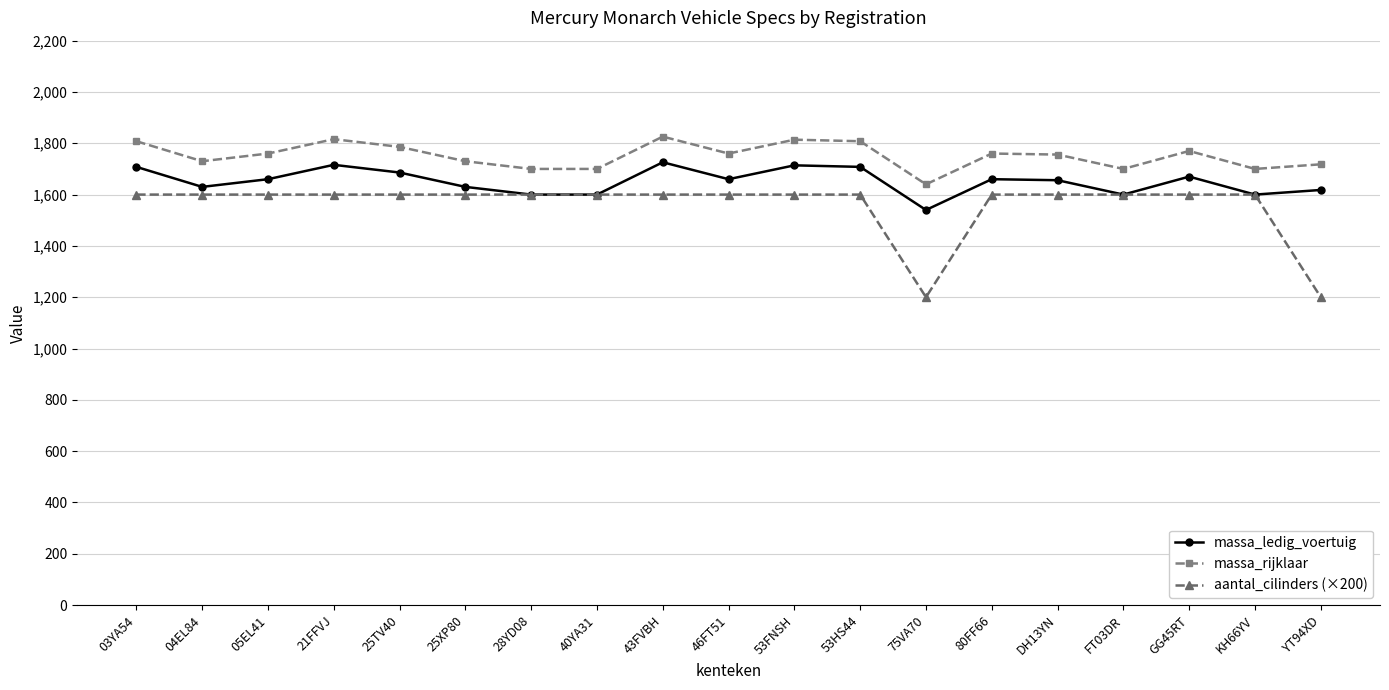

What is the value of the aantal_cilinders (×200) point at the 16th from the left?

1600